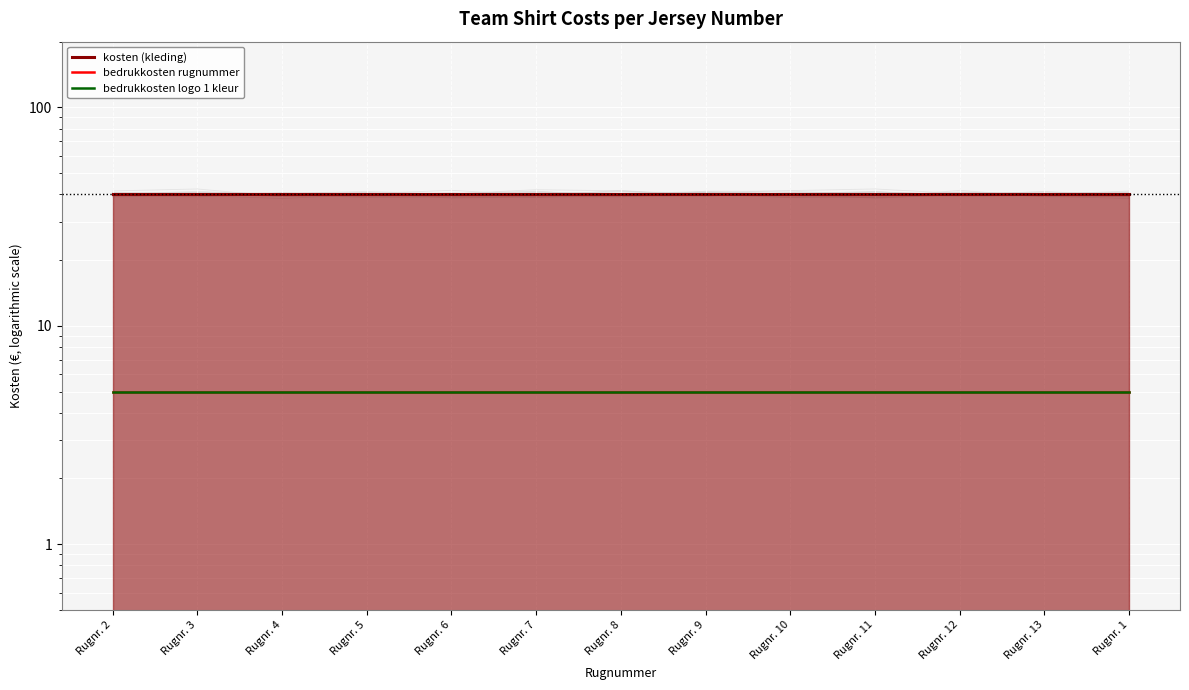

What is the lowest value of the bedrukkosten logo 1 kleur series?

5.0